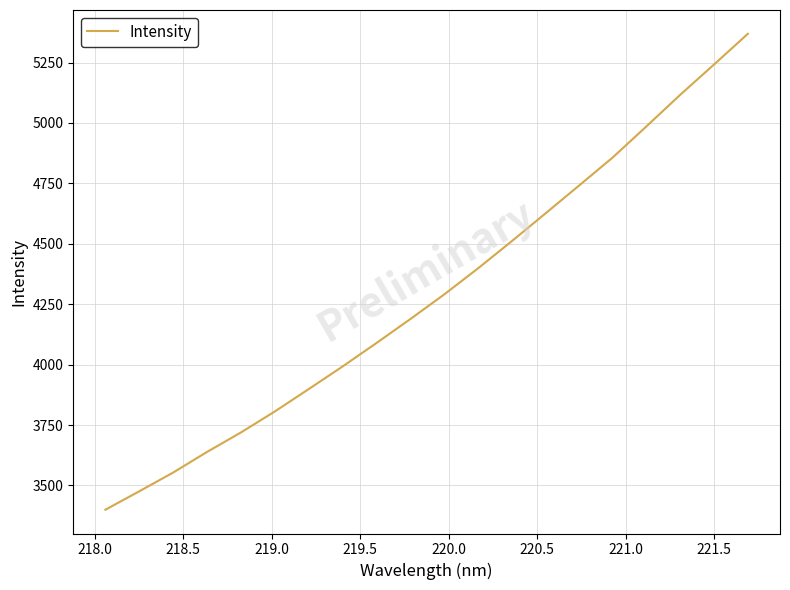

What is the maximum value shown in the chart?

5368.9